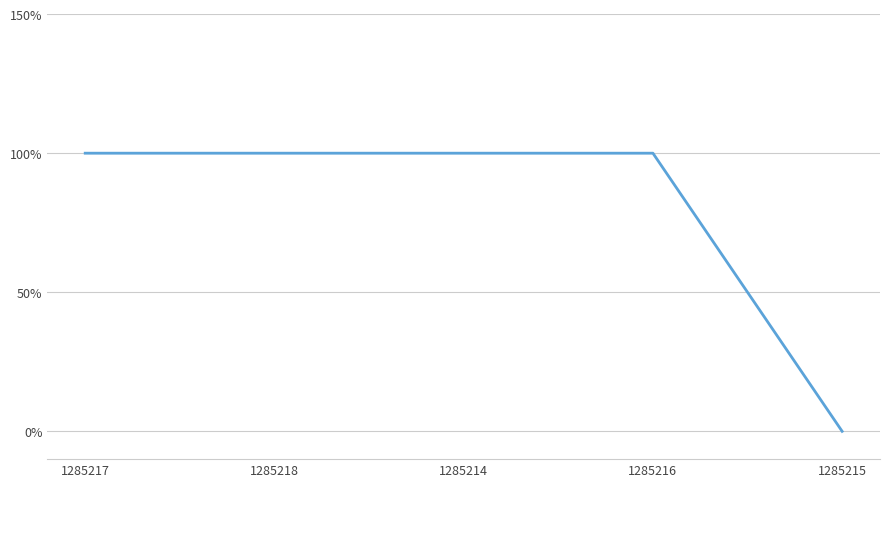

Is it true that the value at 1285217 is 0?

False